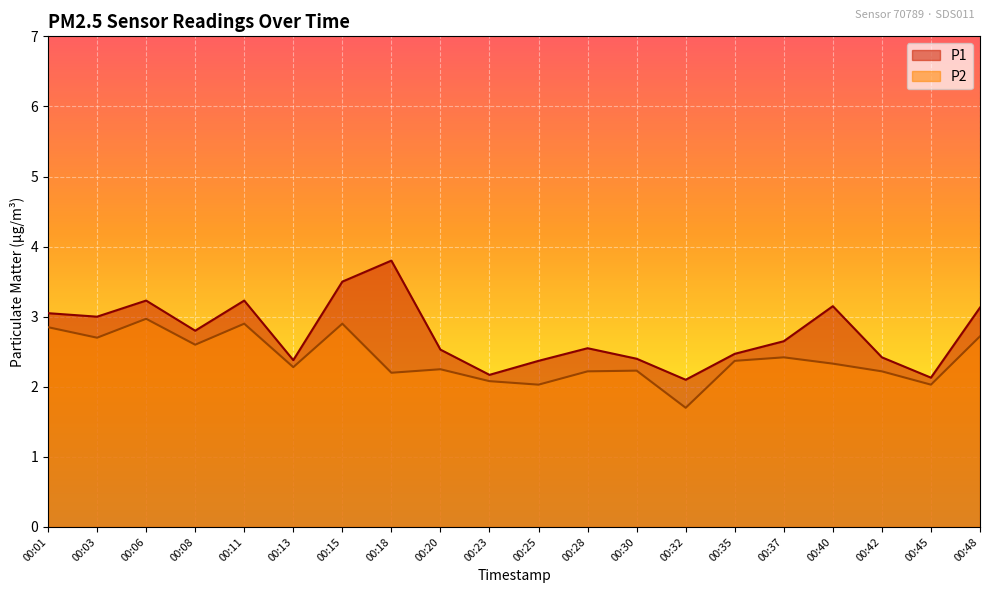

List the labels in order of P1 value, largest first.

00:18, 00:15, 00:06, 00:11, 00:40, 00:48, 00:01, 00:03, 00:08, 00:37, 00:28, 00:20, 00:35, 00:42, 00:30, 00:13, 00:25, 00:23, 00:45, 00:32